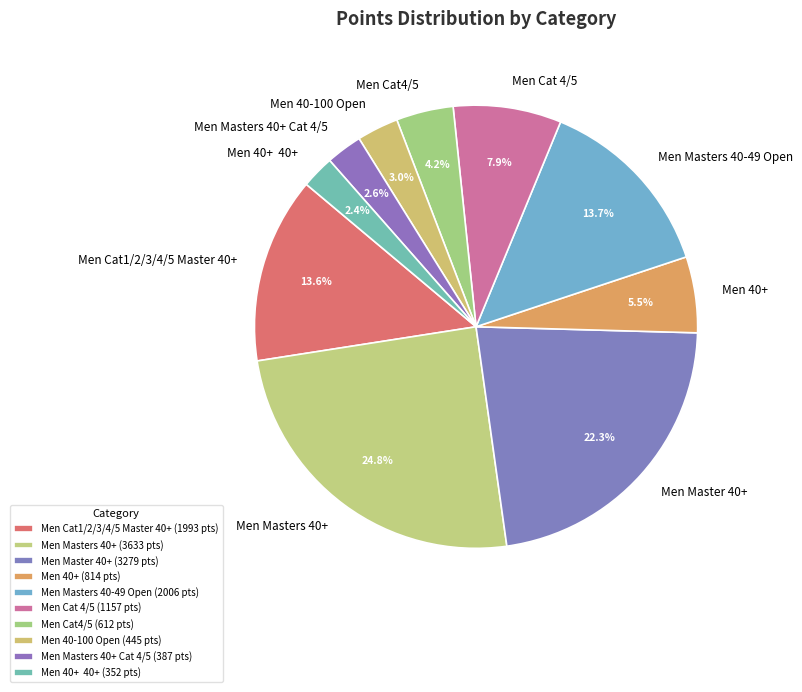

To the nearest percent, what is the difference between the largest and smallest slice percentages?

22%